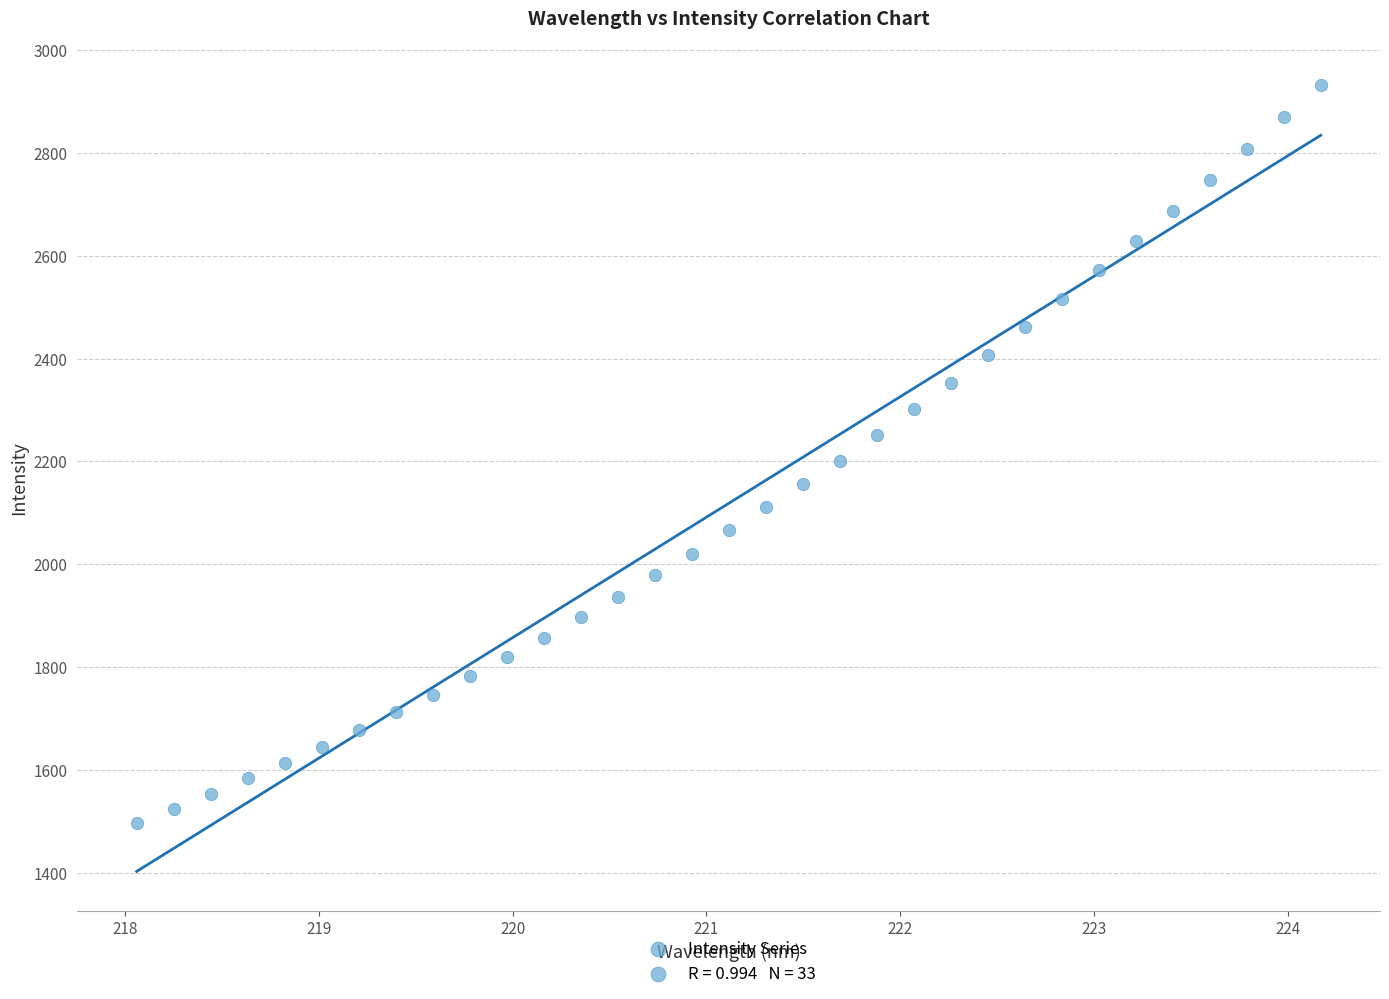

What is the range of Y values (max minus min)?

1435.8